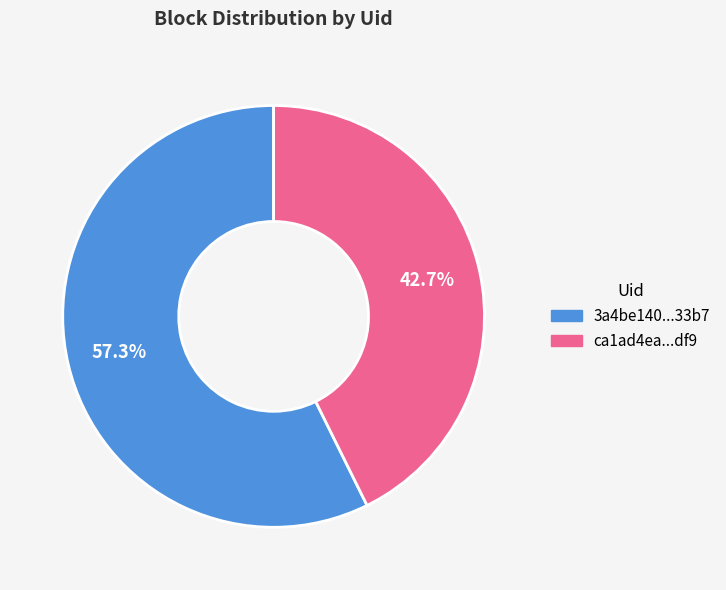

Does any single category account for the majority?

Yes